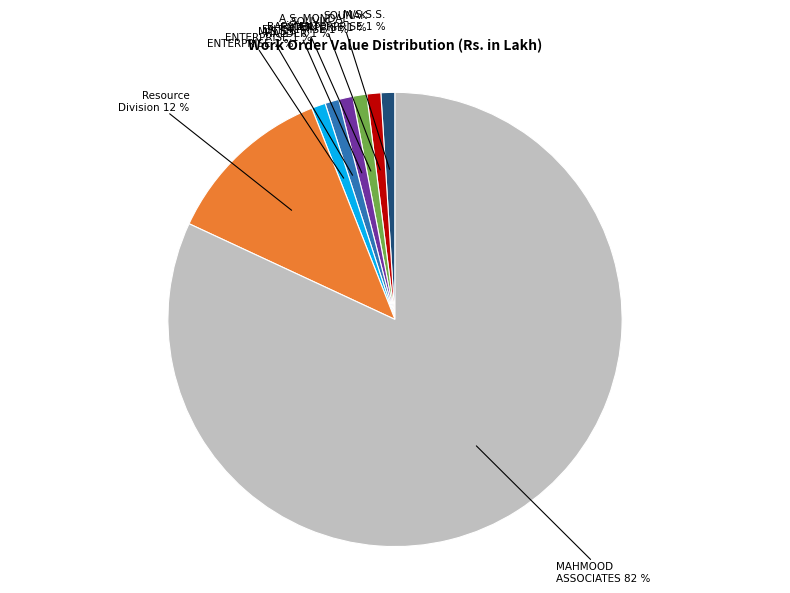

To the nearest percent, what is the difference between the largest and smallest slice percentages?

81%